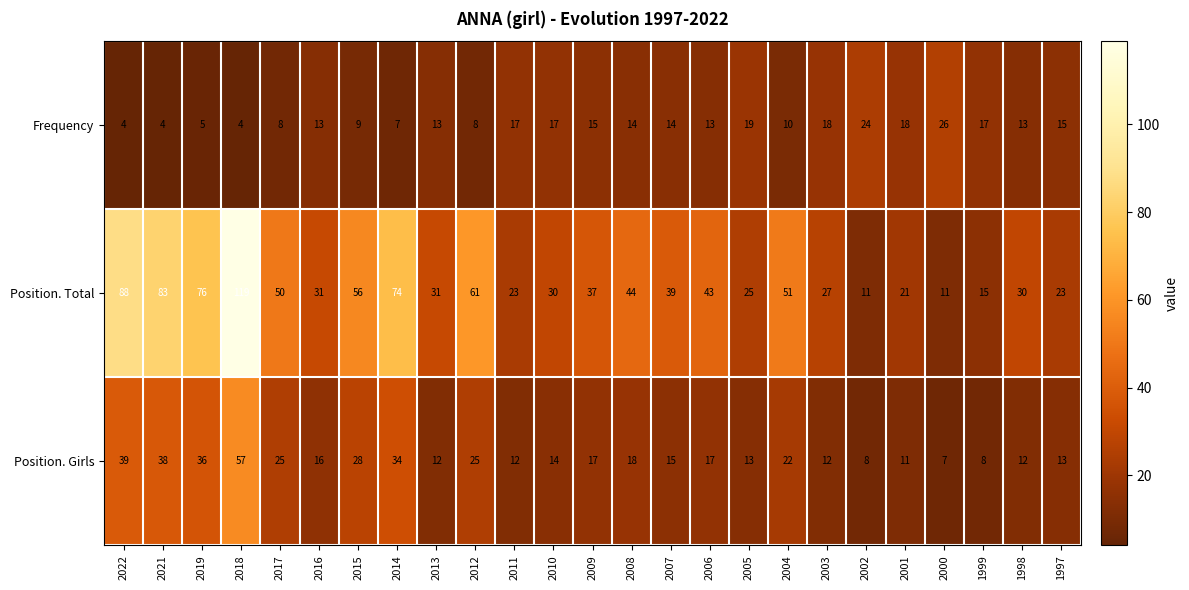

List the series in order of their overall mean, highest first.

Position. Total, Position. Girls, Frequency